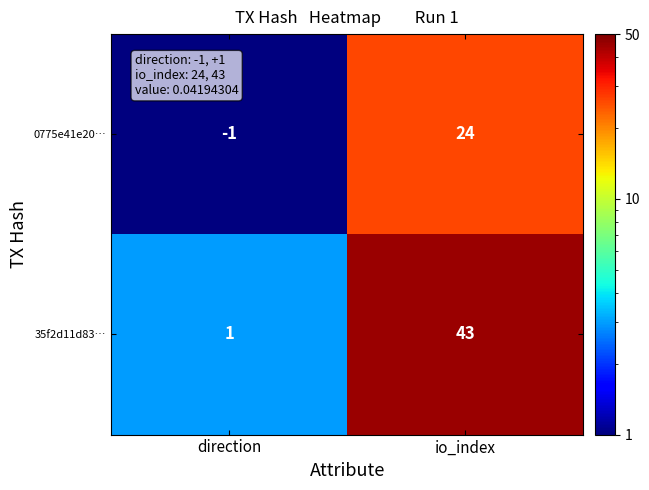

List the series in order of their overall mean, lowest first.

0775e41e20…, 35f2d11d83…